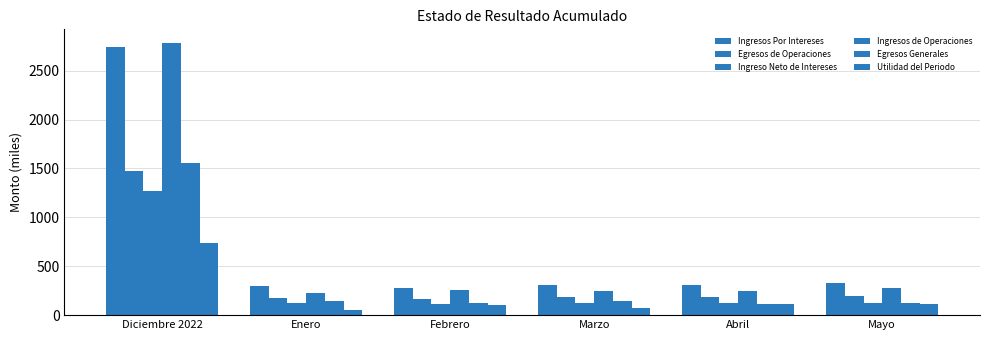

Reading left to right, extract all data points from this chart.

Ingresos Por Intereses: Diciembre 2022=2737.1	Enero=297.4	Febrero=275.4	Marzo=309.2	Abril=310.2	Mayo=324.0
Egresos de Operaciones: Diciembre 2022=1470.3	Enero=174.9	Febrero=164.0	Marzo=186.3	Abril=188.0	Mayo=200.7
Ingreso Neto de Intereses: Diciembre 2022=1266.8	Enero=122.5	Febrero=111.4	Marzo=122.9	Abril=122.2	Mayo=123.3
Ingresos de Operaciones: Diciembre 2022=2782.8	Enero=223.7	Febrero=257.8	Marzo=251.1	Abril=251.2	Mayo=277.8
Egresos Generales: Diciembre 2022=1552.4	Enero=142.1	Febrero=124.4	Marzo=142.8	Abril=118.4	Mayo=126.3
Utilidad del Periodo: Diciembre 2022=741.0	Enero=49.6	Febrero=102.2	Marzo=77.2	Abril=114.3	Mayo=117.7